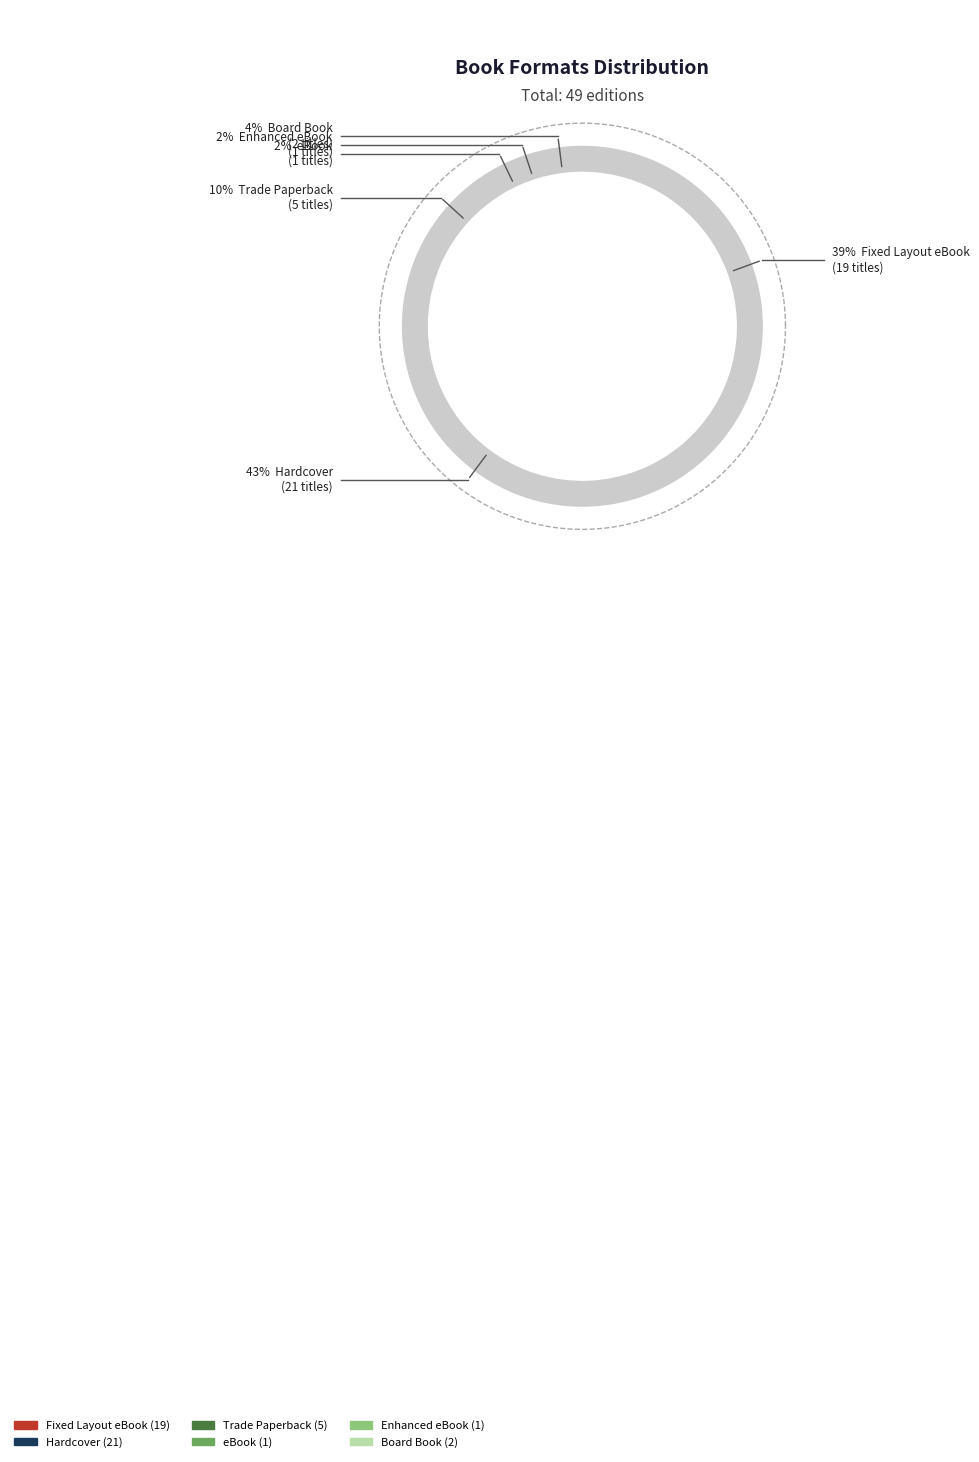

To the nearest percent, what is the combined percentage of Trade Paperback and Board Book?

14%